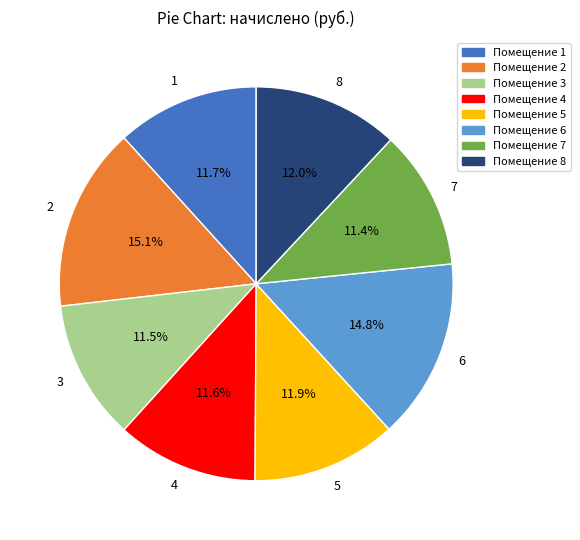

Count the number of slices in the pie.

8